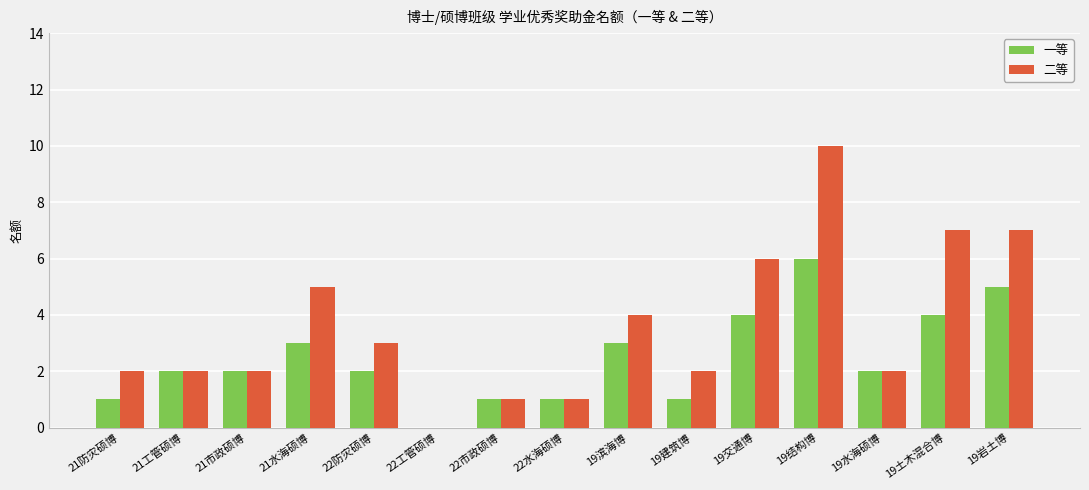

Count the 二等 values in the range 2 to 6.

9